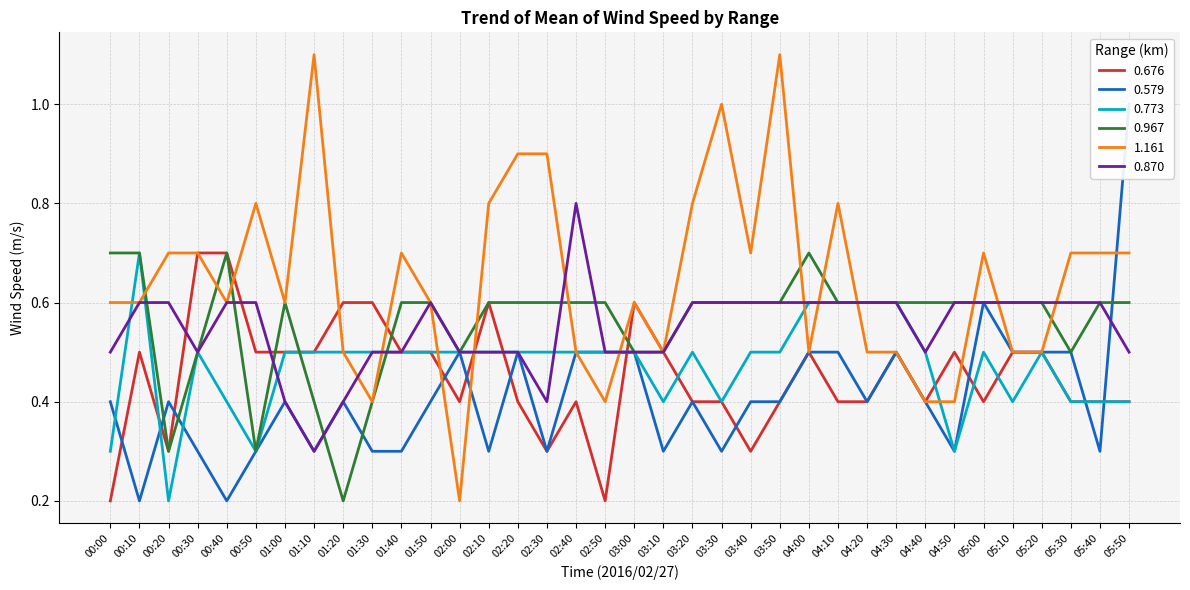

What is the approximate value of 0.870 at 01:30?

0.5